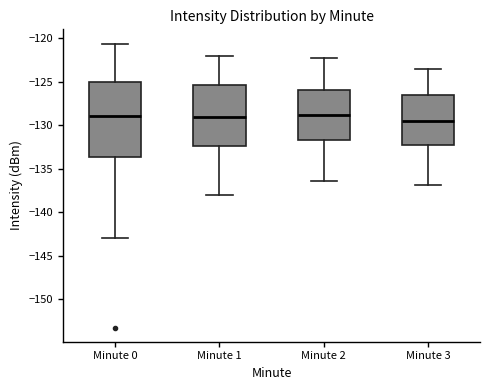

Where does the median line of the box for Minute 2 sit on the y-axis? The values are not printed on the chart, so give them approximately, as read against the axis.

-129.0